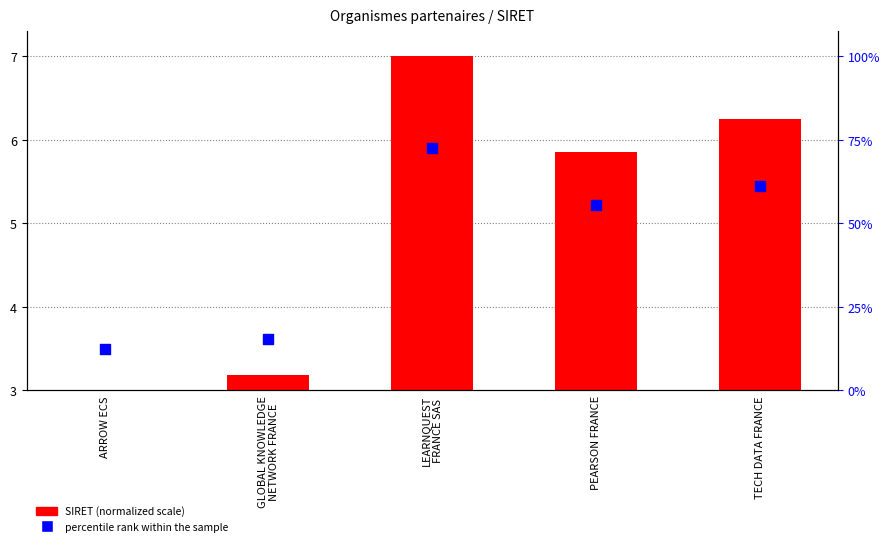

Which series contains the lowest Y value?

SIRET (normalized scale)